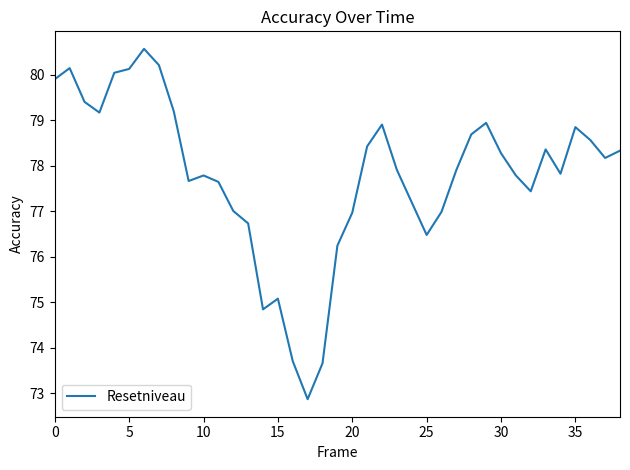

What is the maximum value shown in the chart?

80.6